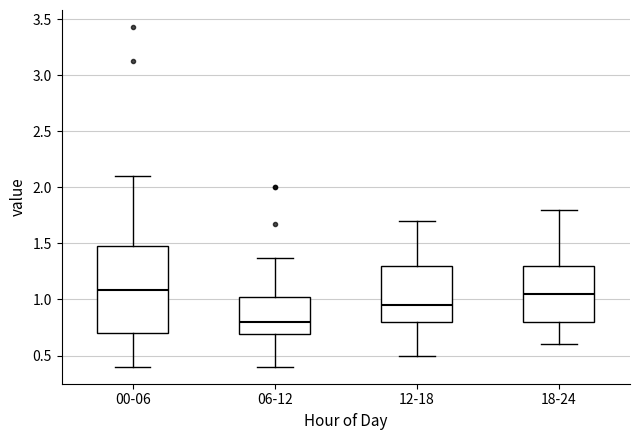

Reading left to right, transcribe this box plot: for each box, give where its median line is, the range the box spans, and where its two whiskers end, as read against the y-axis. The values are not printed on the chart, so give them approximately, as read against the axis.

00-06: median 1.10, box 0.70 to 1.50, whiskers 0.40 to 2.10
06-12: median 0.80, box 0.70 to 1.05, whiskers 0.40 to 1.35
12-18: median 0.95, box 0.80 to 1.30, whiskers 0.50 to 1.70
18-24: median 1.05, box 0.80 to 1.30, whiskers 0.60 to 1.80